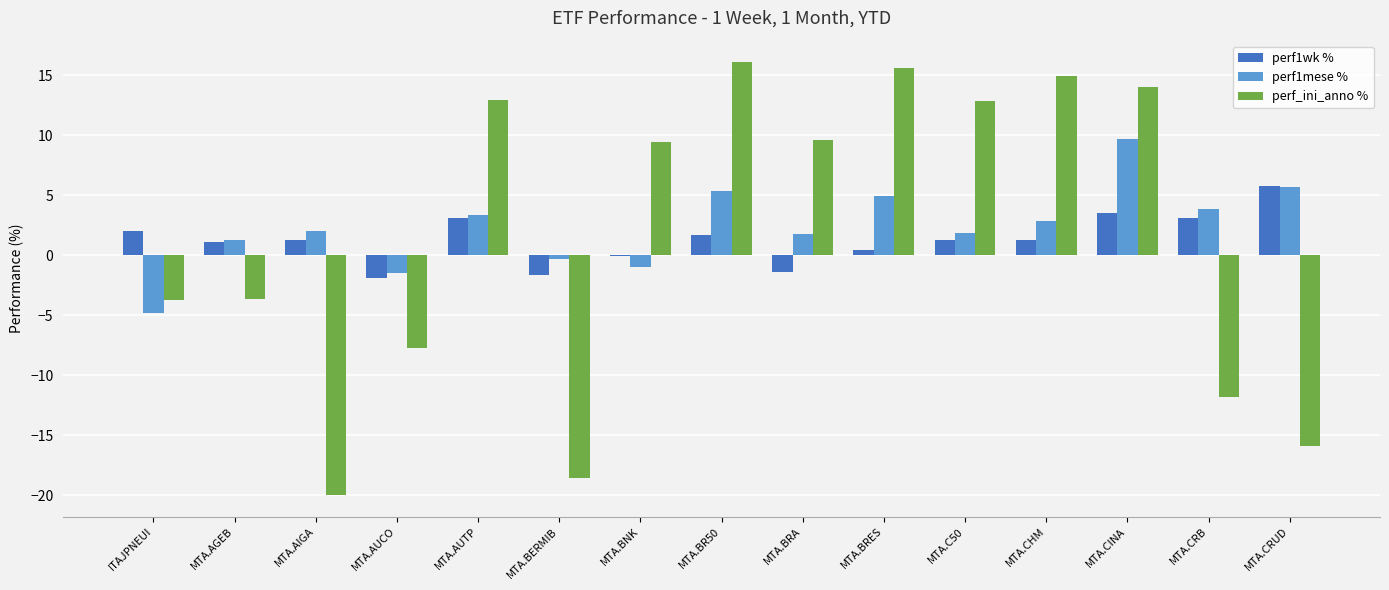

What is the sum of all perf1mese % values?

34.8